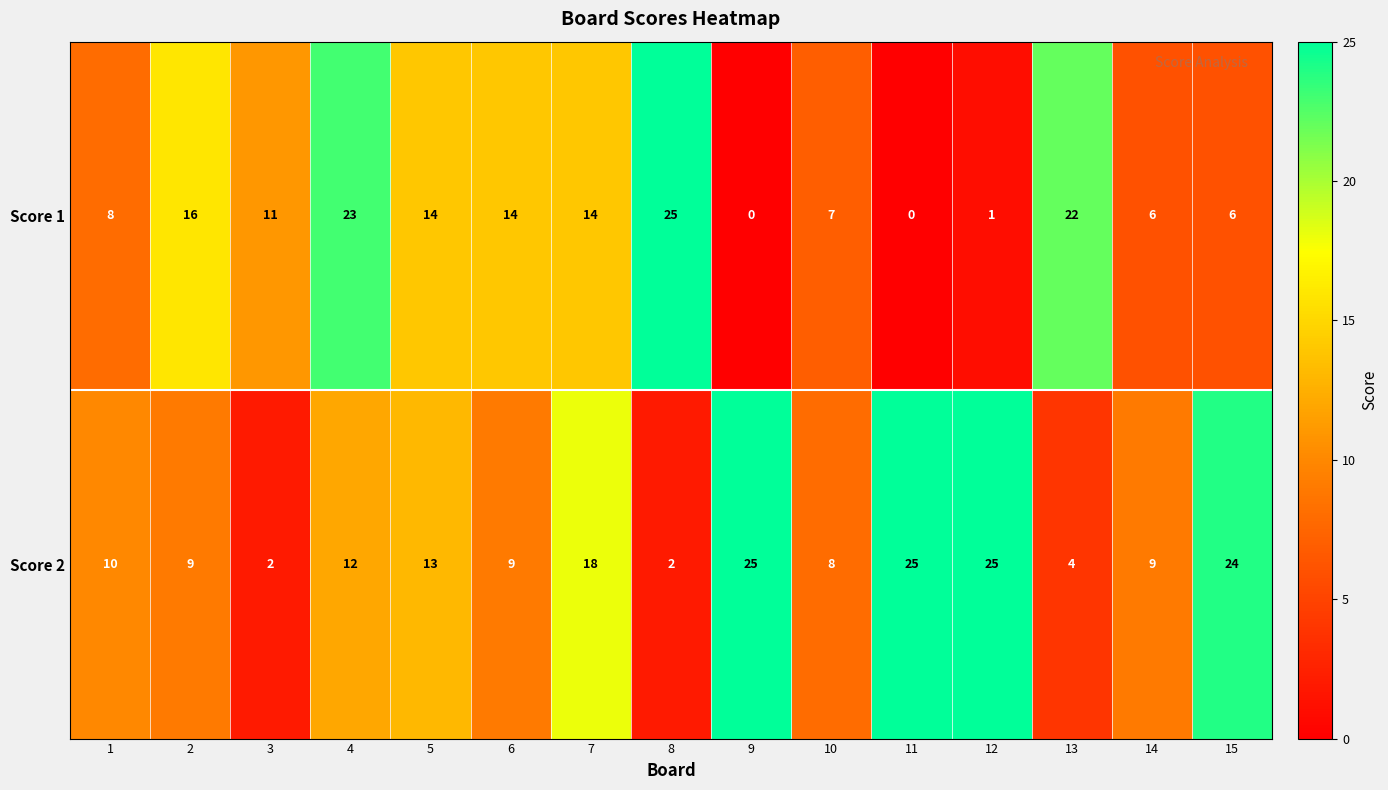

What is the difference between the second highest and minimum values in the Score 2 series?

23